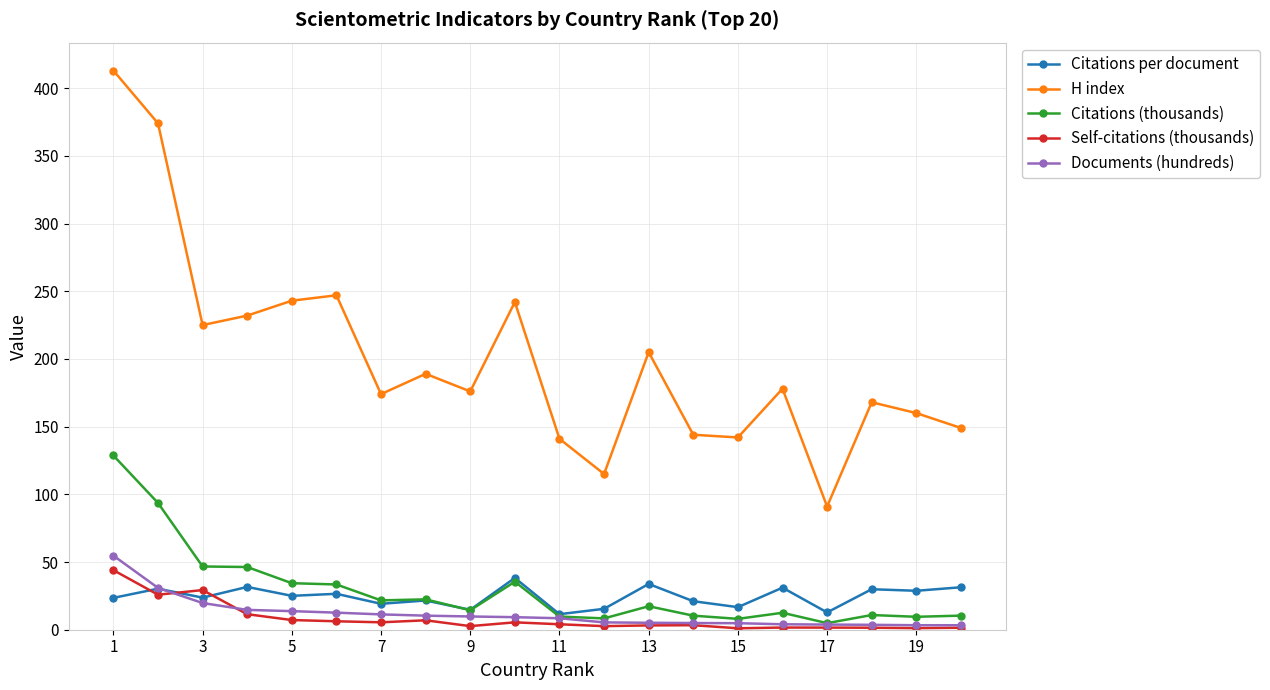

List the series in order of their peak value, highest first.

H index, Citations (thousands), Documents (hundreds), Self-citations (thousands), Citations per document